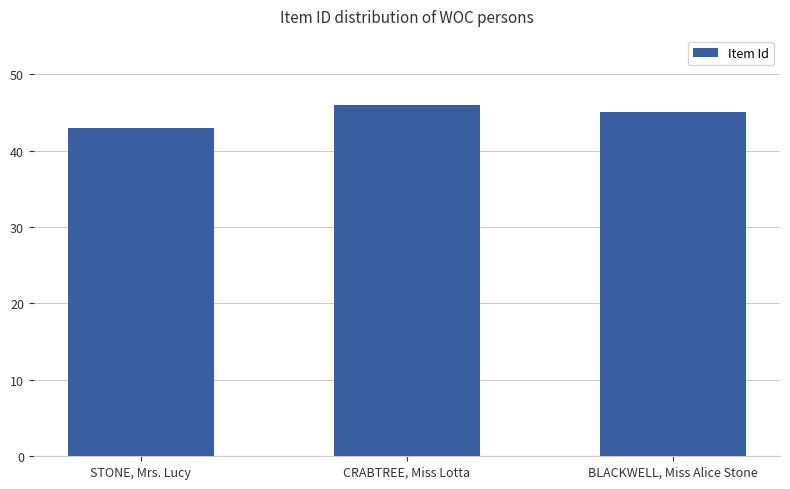

What position from the right is CRABTREE, Miss Lotta?

2